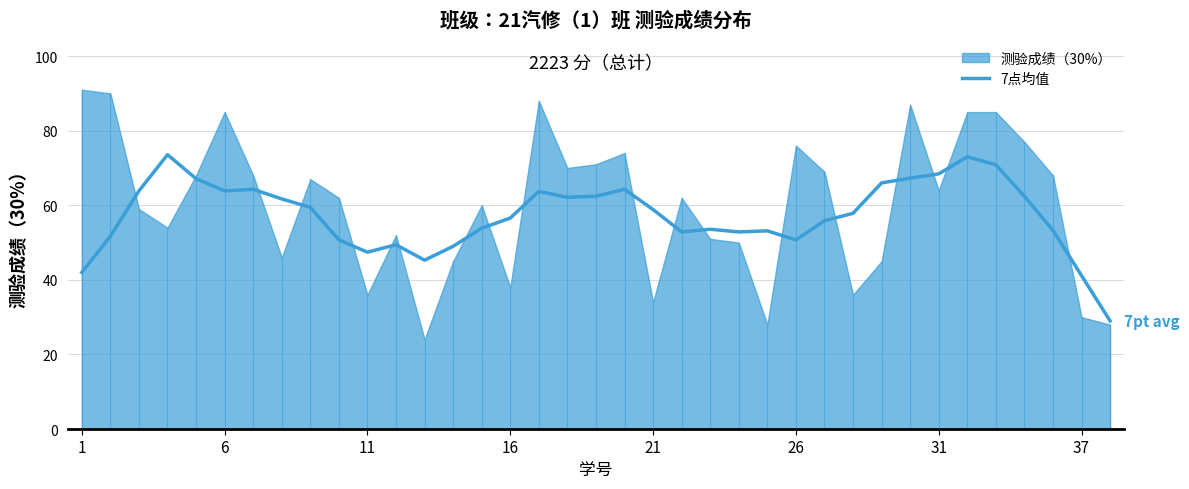

True or false: 7点均值 has a value of 12.0 at 21.

False